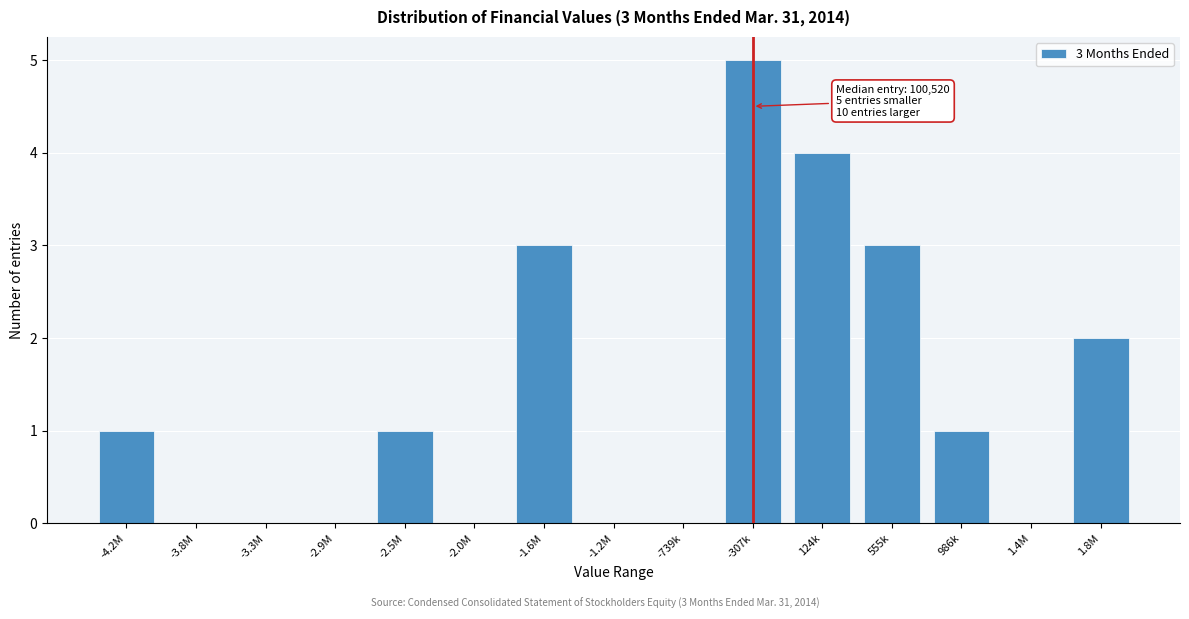

Reading left to right, transcribe all the data shown in this chart.

-4.2M=1	-3.8M=0	-3.3M=0	-2.9M=0	-2.5M=1	-2.0M=0	-1.6M=3	-1.2M=0	-739k=0	-307k=5	124k=4	555k=3	986k=1	1.4M=0	1.8M=2